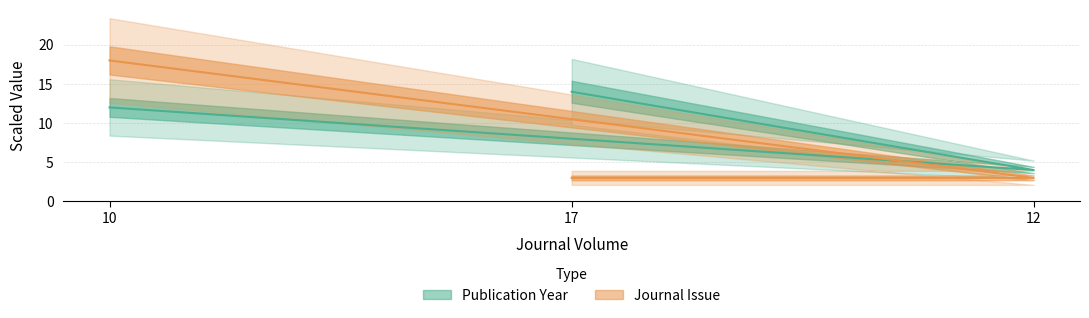

What is the average value?

8